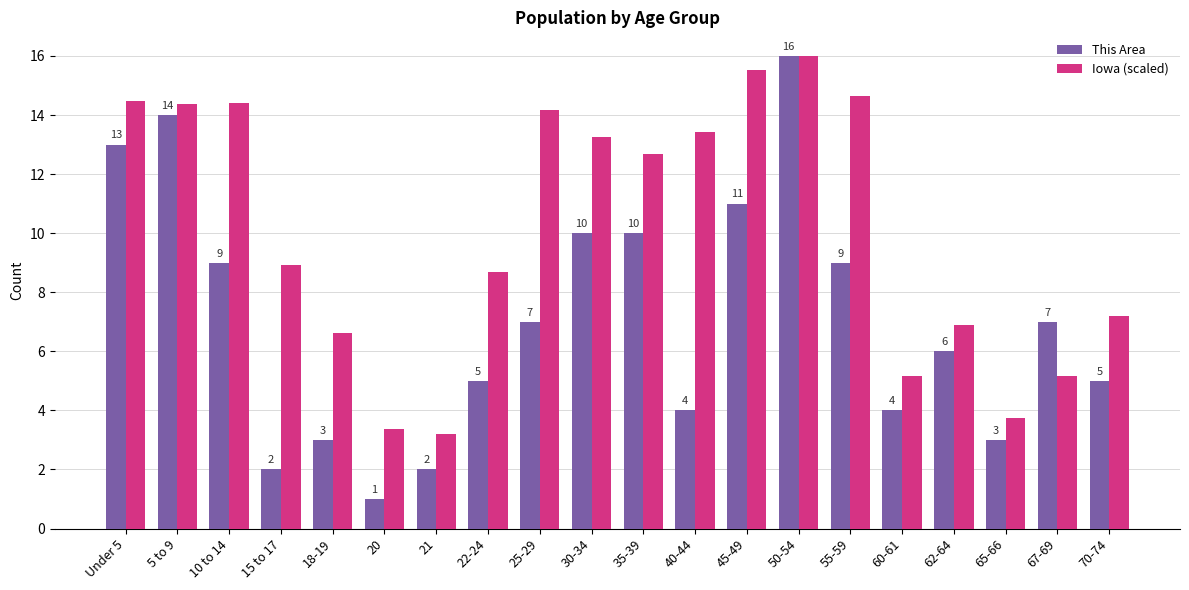

Is it true that Iowa (scaled) equals 13.4 at 40-44?

True